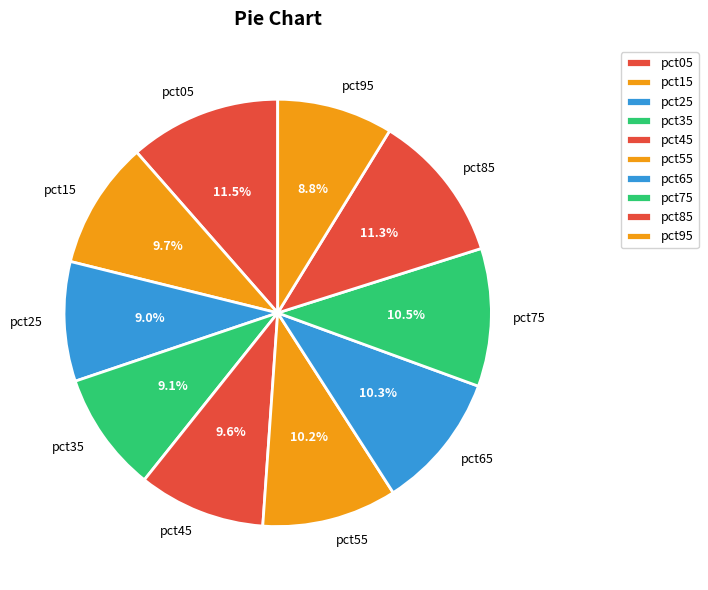

Is it true that pct75 is 1% of the pie?

False